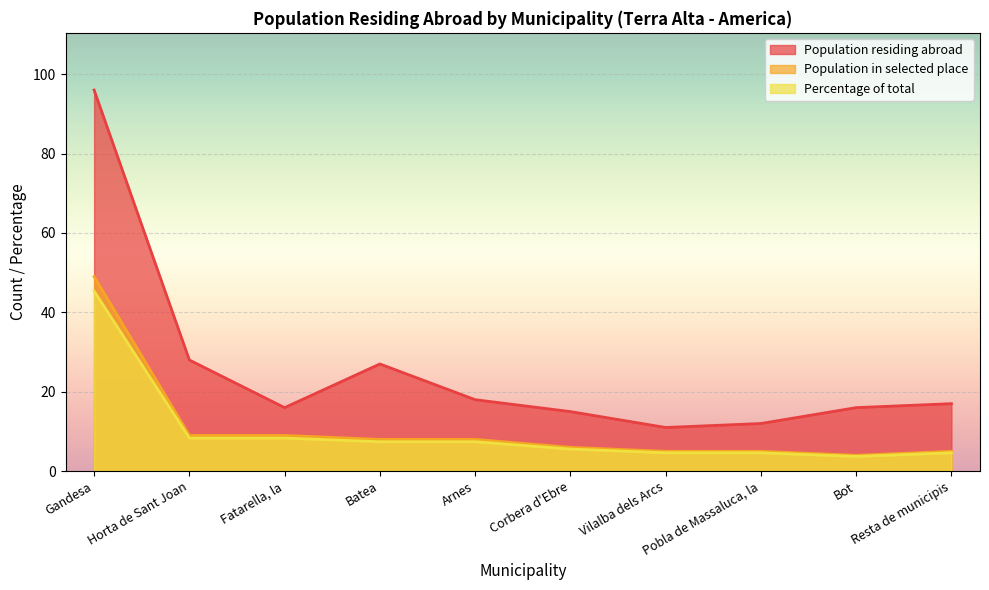

Reading left to right, list all the values displayed in this chart.

Population residing abroad: Gandesa=96.0	Horta de Sant Joan=28.0	Fatarella, la=16.0	Batea=27.0	Arnes=18.0	Corbera d'Ebre=15.0	Vilalba dels Arcs=11.0	Pobla de Massaluca, la=12.0	Bot=16.0	Resta de municipis=17.0
Population in selected place: Gandesa=49.0	Horta de Sant Joan=9.0	Fatarella, la=9.0	Batea=8.0	Arnes=8.0	Corbera d'Ebre=6.0	Vilalba dels Arcs=5.0	Pobla de Massaluca, la=5.0	Bot=4.0	Resta de municipis=5.0
Percentage of total: Gandesa=45.4	Horta de Sant Joan=8.3	Fatarella, la=8.3	Batea=7.4	Arnes=7.4	Corbera d'Ebre=5.6	Vilalba dels Arcs=4.6	Pobla de Massaluca, la=4.6	Bot=3.7	Resta de municipis=4.6